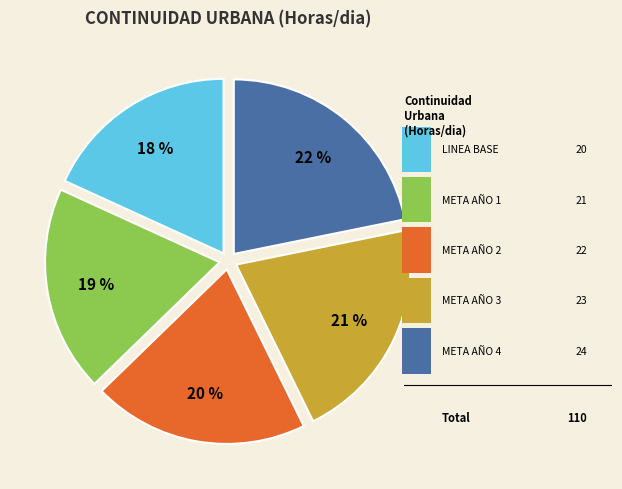

Does any single category account for the majority?

No